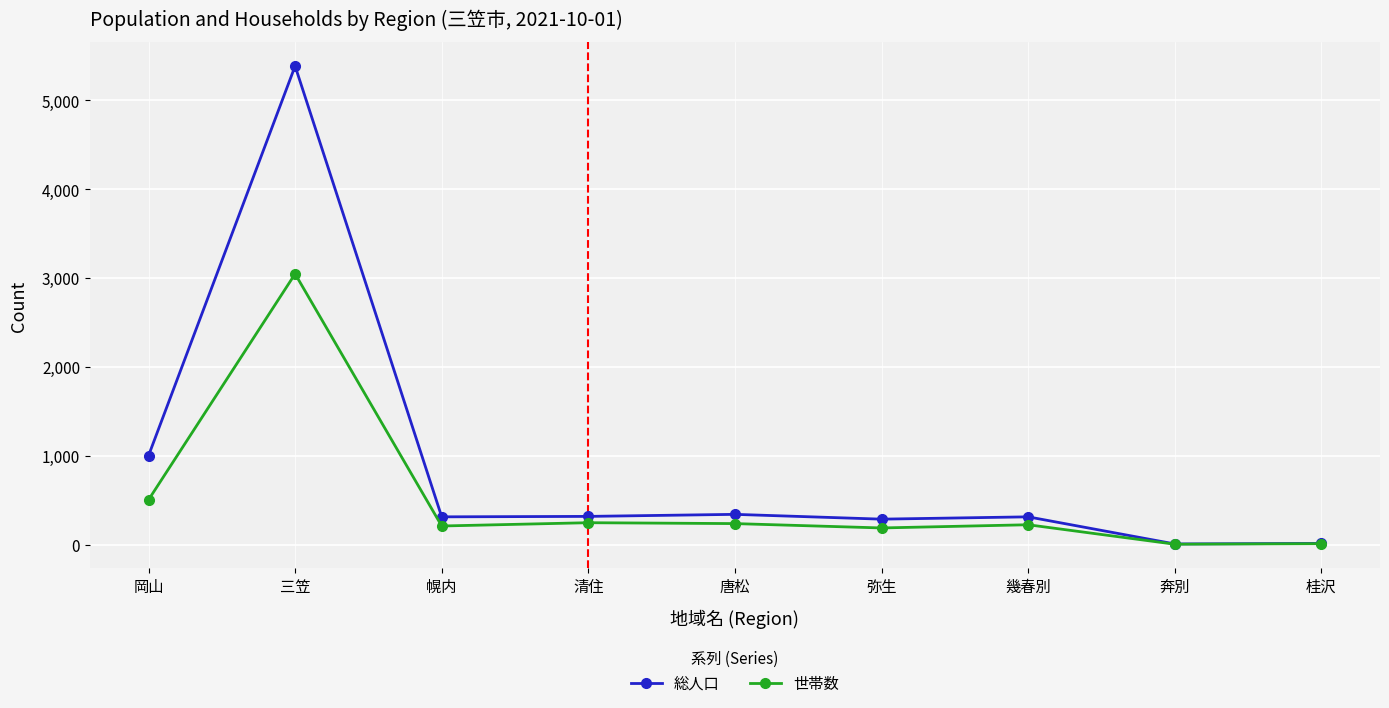

The 世帯数 series shows 210 at 幌内. True or false?

True